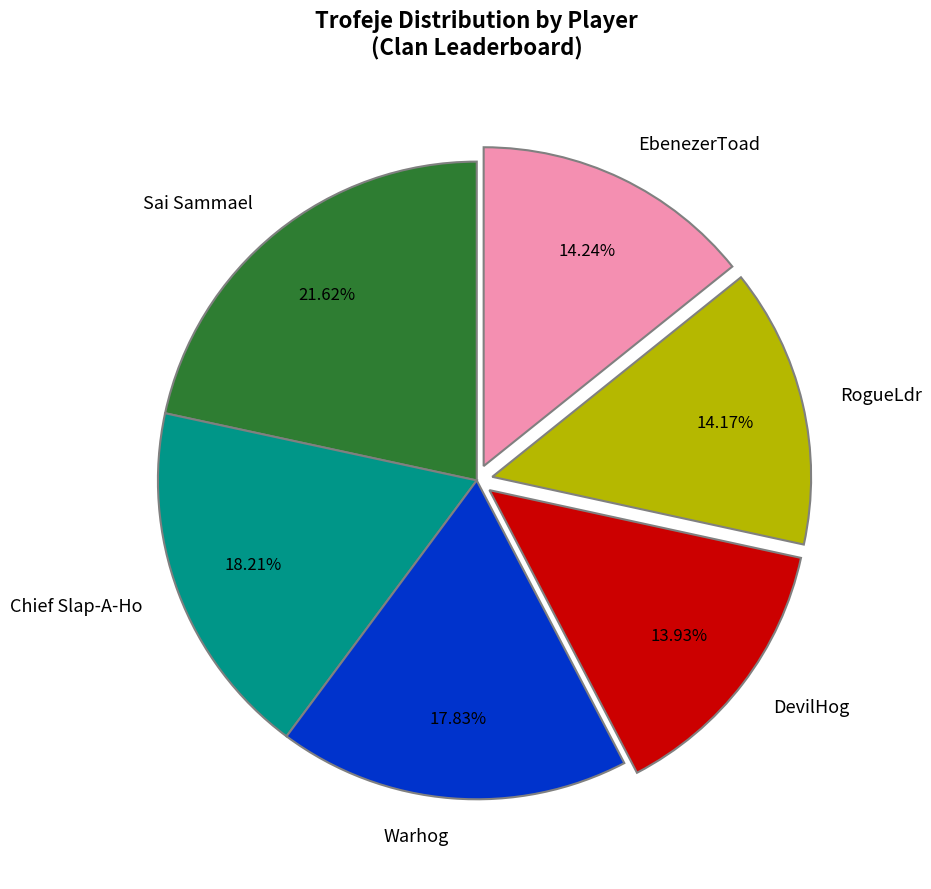

To the nearest percent, what is the difference between the largest and smallest slice percentages?

8%